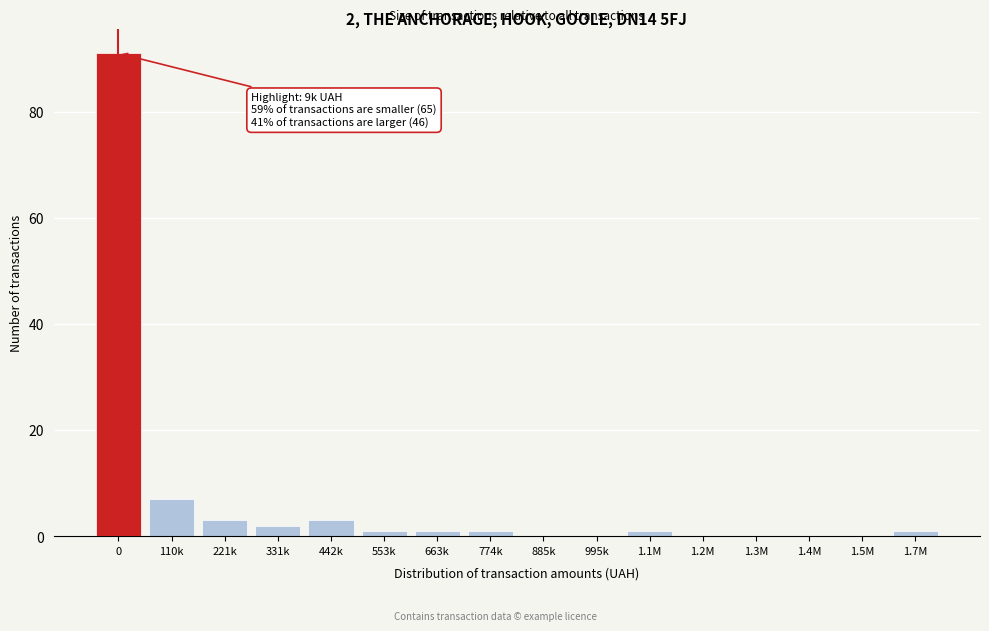

Reading left to right, what are all the values shown in this chart?

0=91	110k=7	221k=3	331k=2	442k=3	553k=1	663k=1	774k=1	885k=0	995k=0	1.1M=1	1.2M=0	1.3M=0	1.4M=0	1.5M=0	1.7M=1